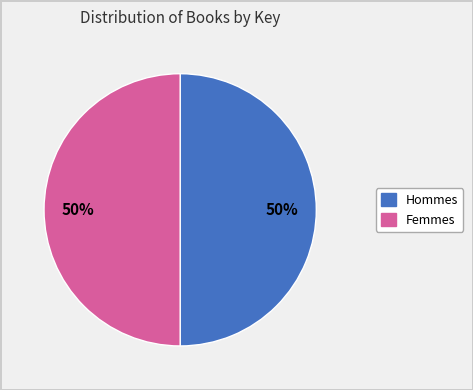

To the nearest percent, what is the average slice percentage?

50%